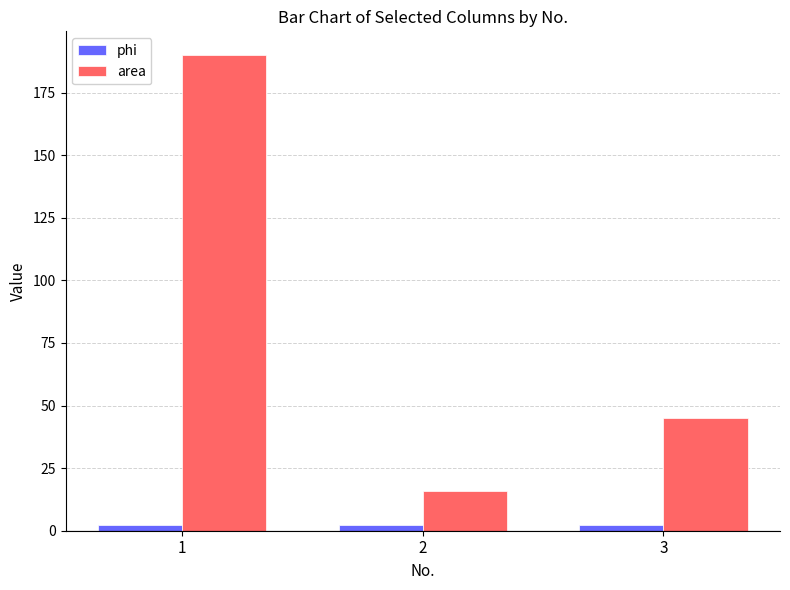

Are the bars horizontal?

No